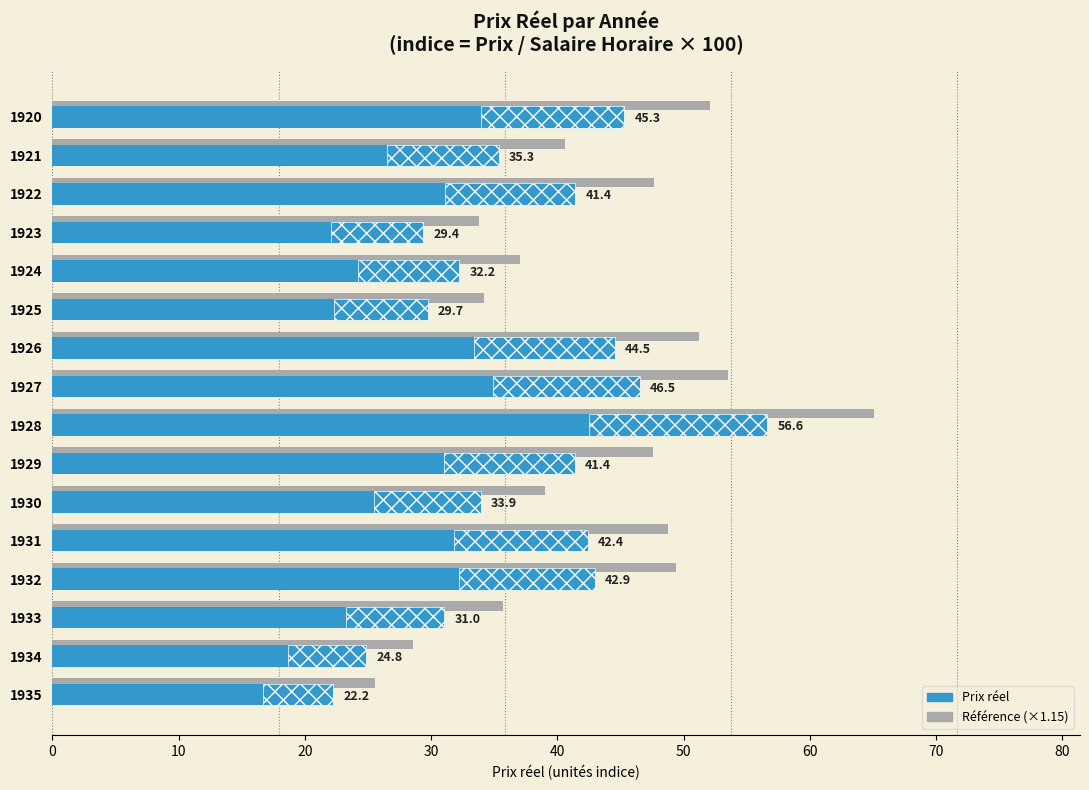

What is the total value across all series at 1923?

63.2